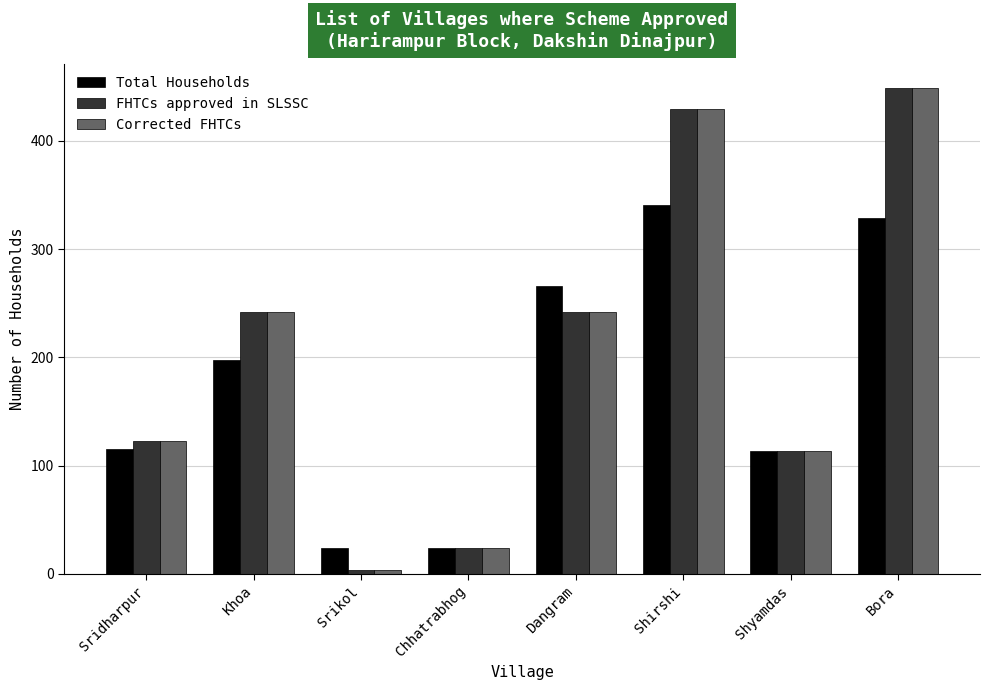

Count the number of data series in this chart.

3